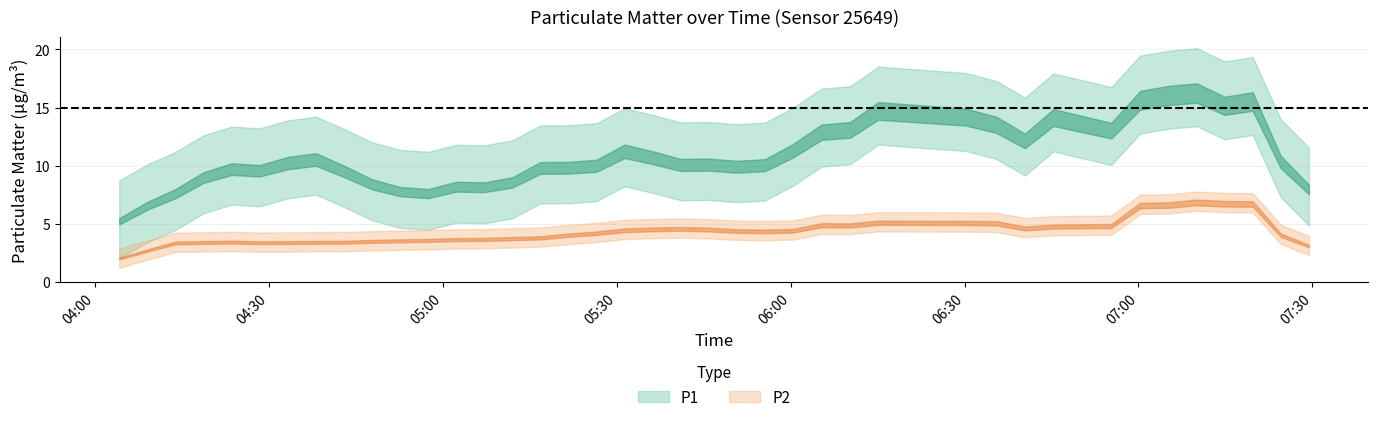

Which series has the largest total across all categories?

P1